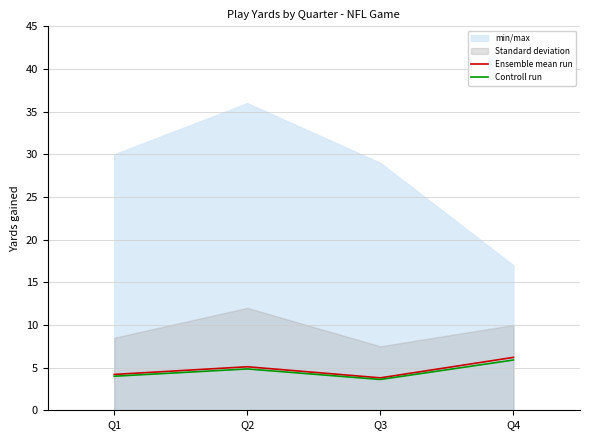

The Controll run series shows 5.9 at Q4. True or false?

True